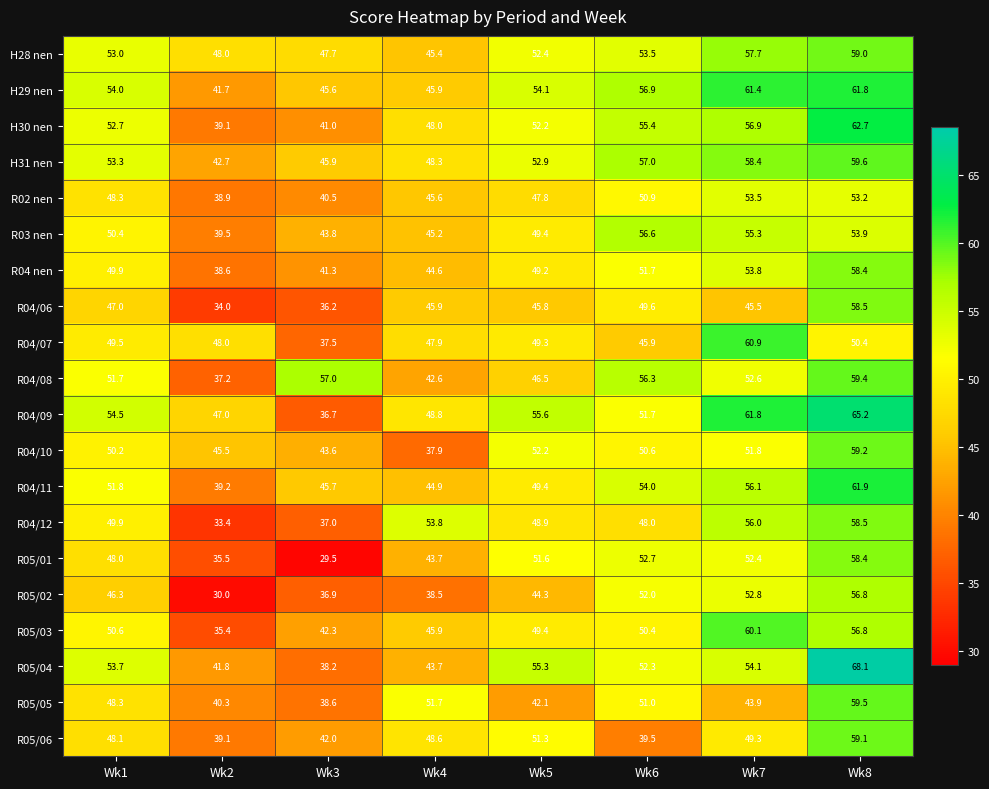

What is the difference between the highest and lowest values at Wk7?

17.9